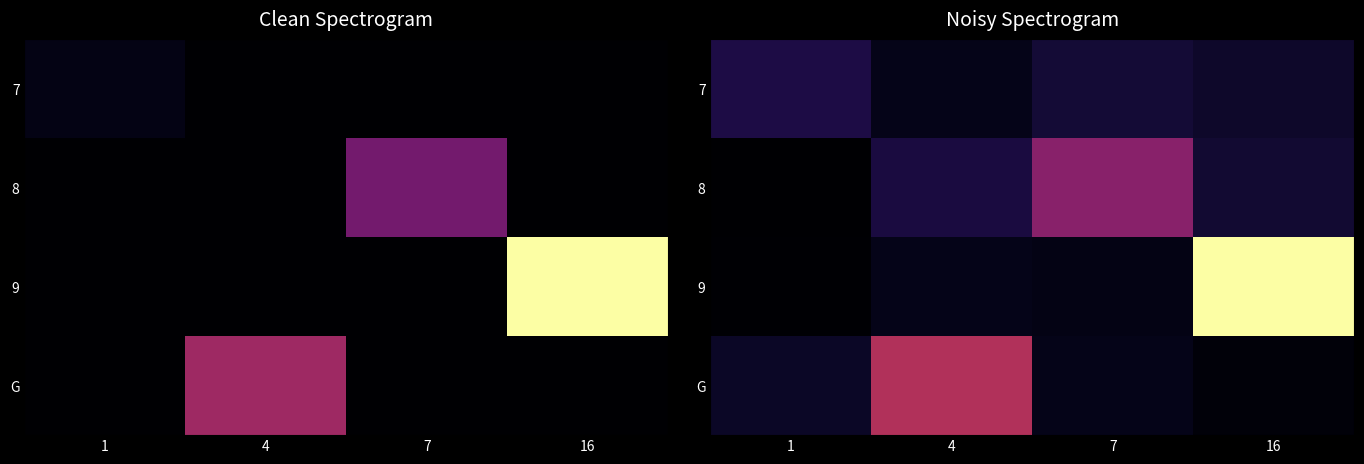

List the series in order of their peak value, highest first.

9, G, 8, 7